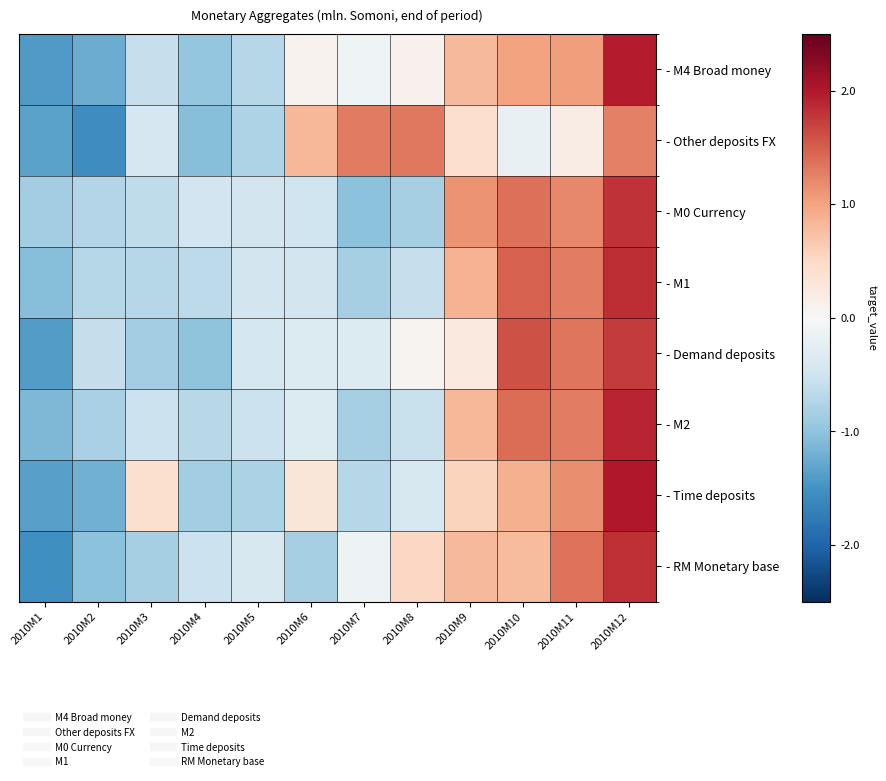

Which label corresponds to the smallest value in the chart?

2010M2